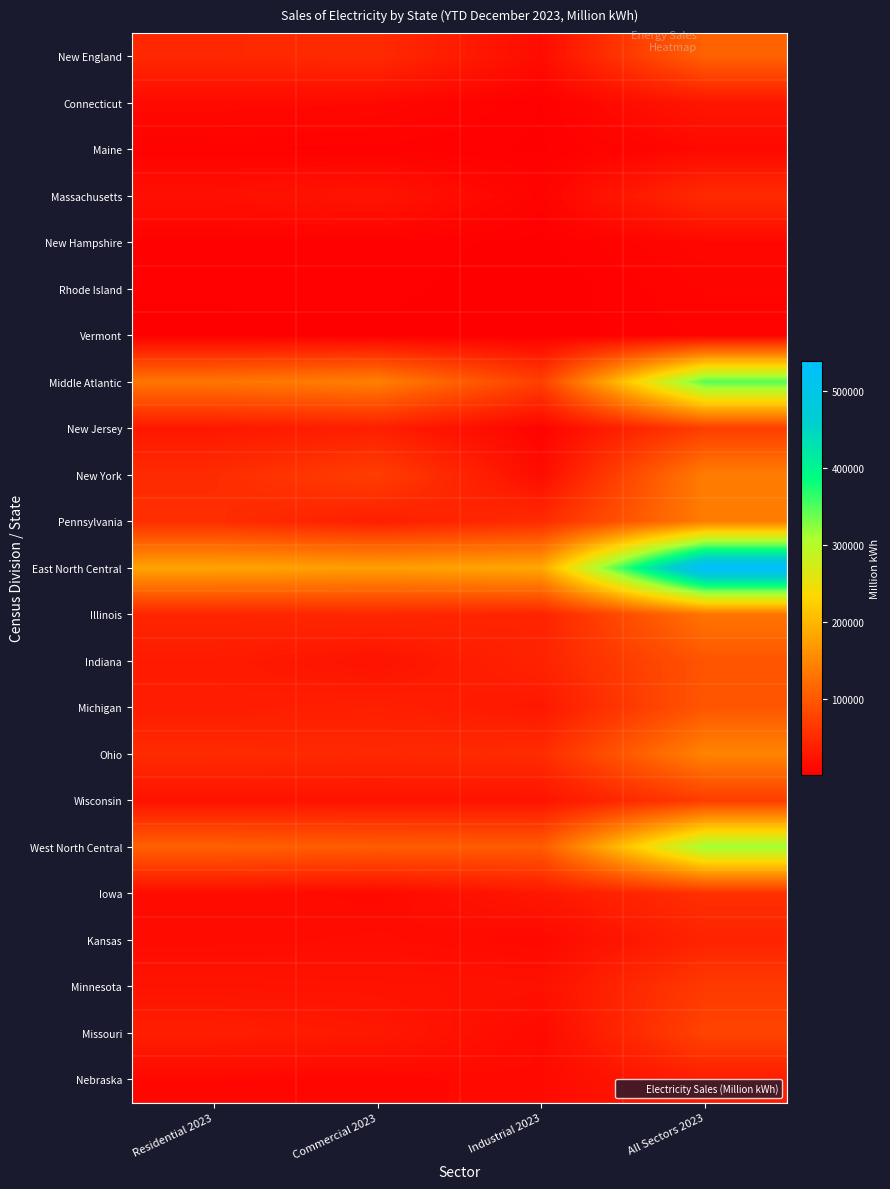

How many data points does each series have?

4